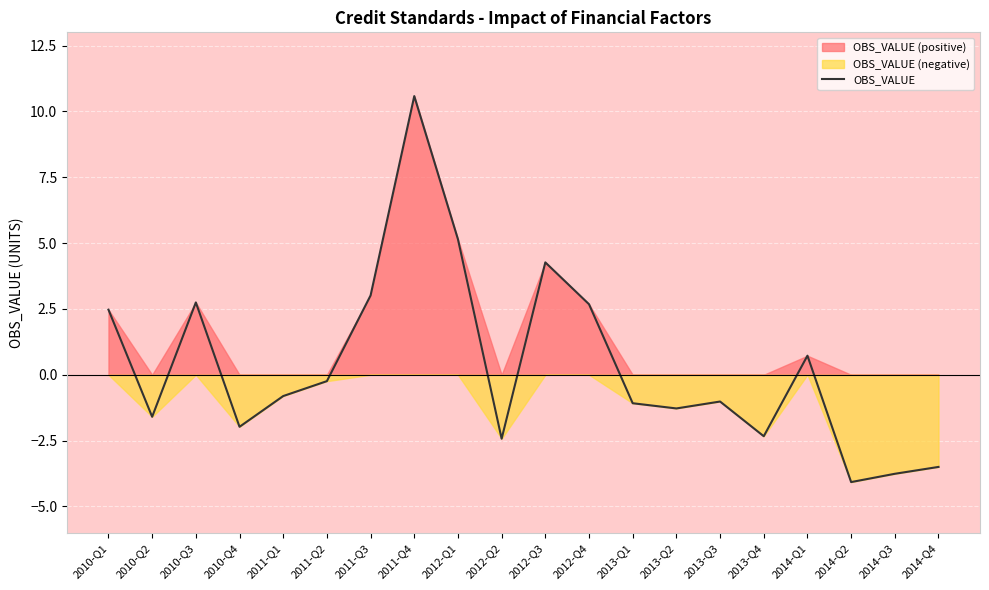

Rank the categories by value from lowest to highest.

2014-Q2, 2014-Q3, 2014-Q4, 2012-Q2, 2013-Q4, 2010-Q4, 2010-Q2, 2013-Q2, 2013-Q1, 2013-Q3, 2011-Q1, 2011-Q2, 2014-Q1, 2010-Q1, 2012-Q4, 2010-Q3, 2011-Q3, 2012-Q3, 2012-Q1, 2011-Q4